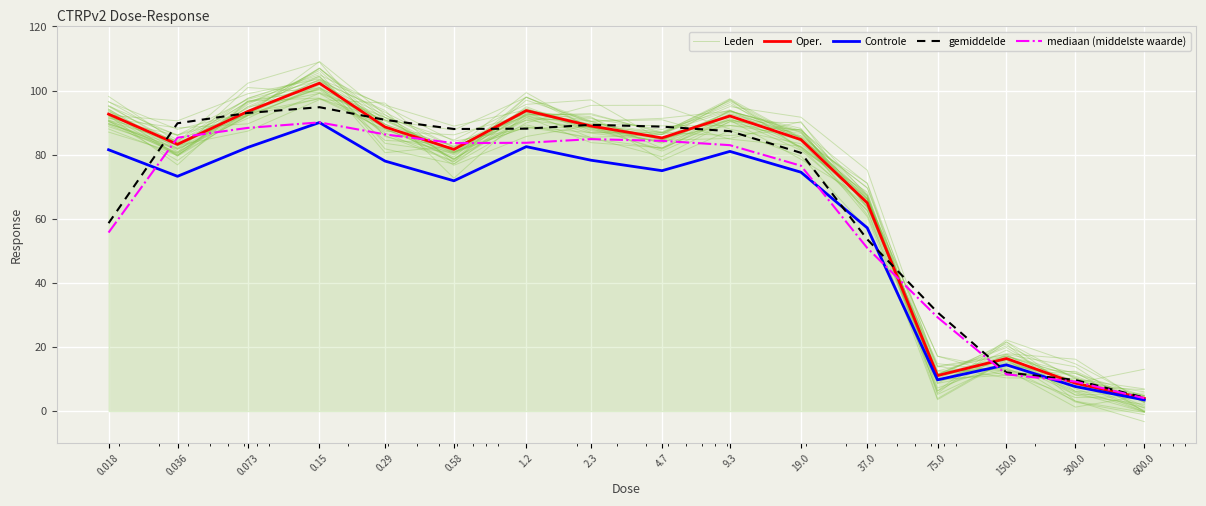

True or false: Controle and Leden intersect in this chart.

True